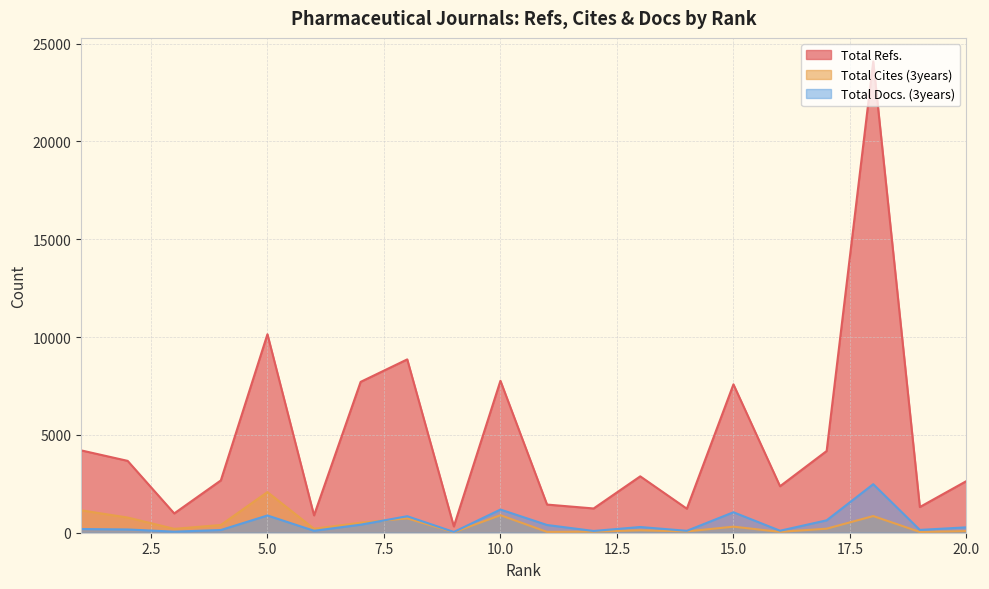

At which label is Total Docs. (3years) closest to 1260?

10.0